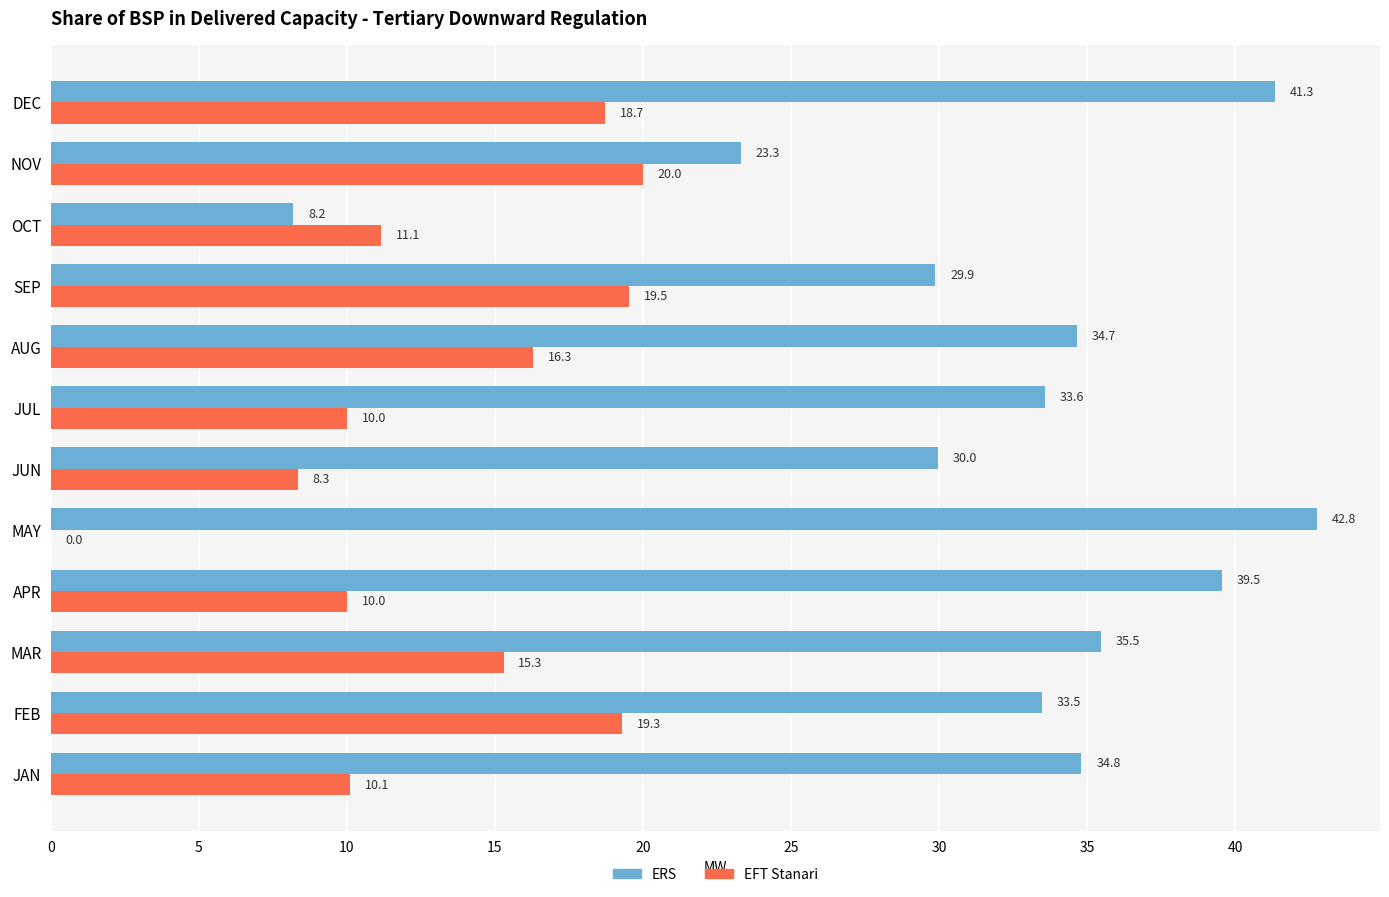

What are all the series names shown in the legend?

ERS, EFT Stanari